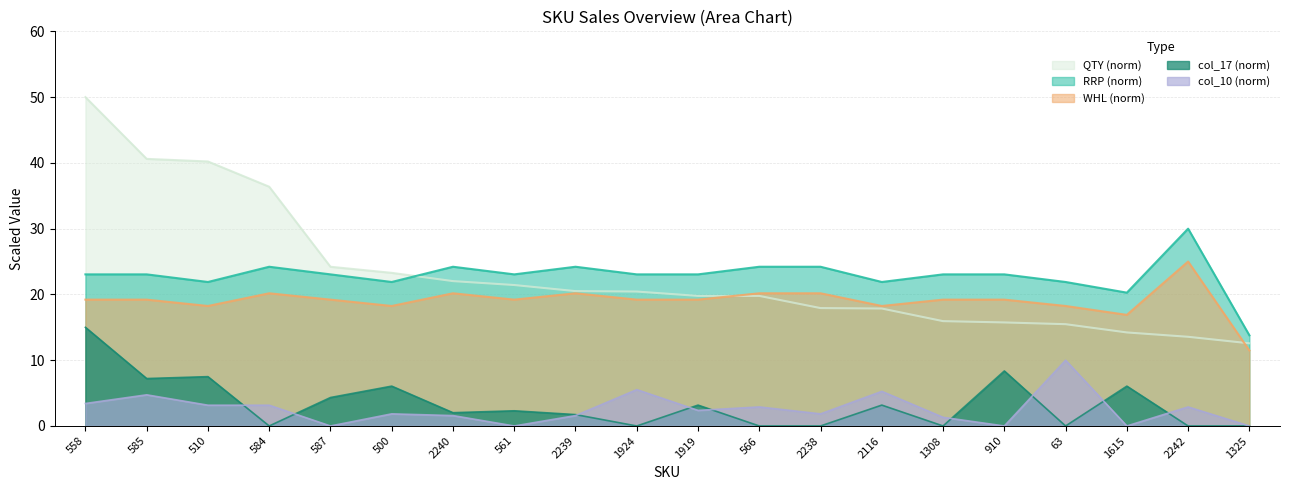

What is the maximum value for col_10?

10.0